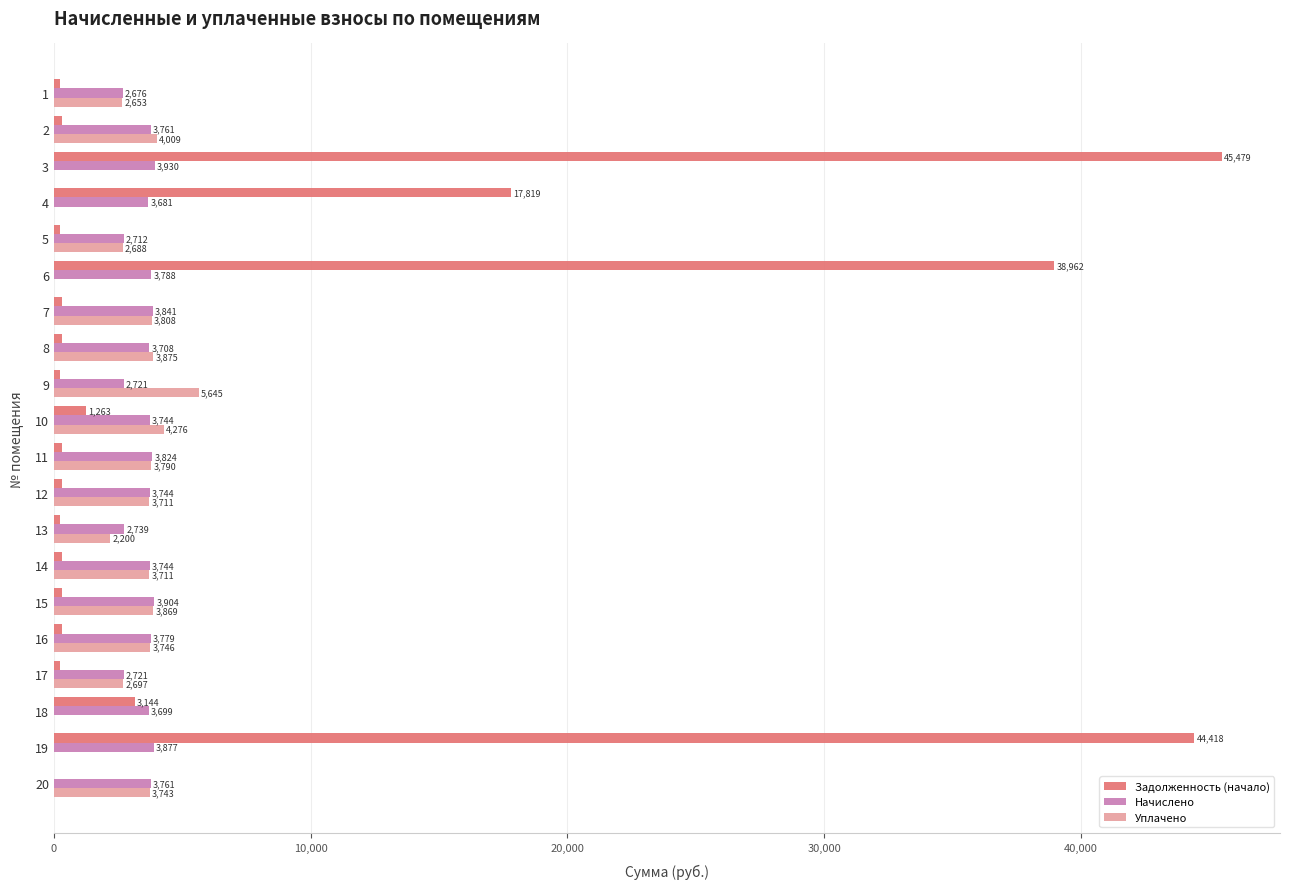

How many positive values does the Уплачено series have?

15